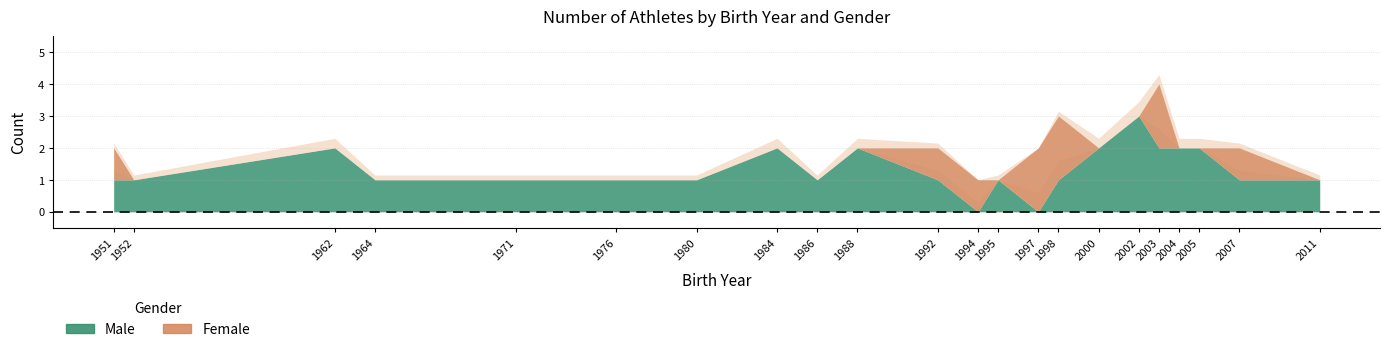

What is the greatest value displayed?

3